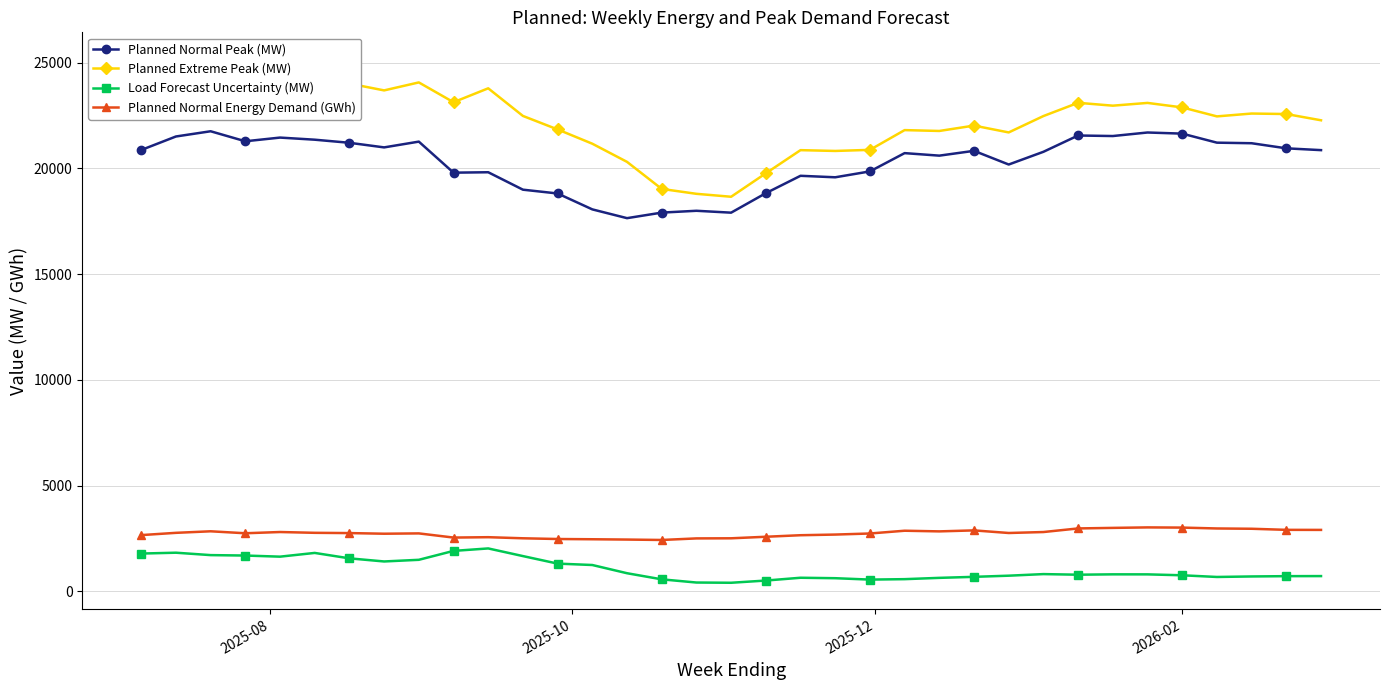

True or false: Load Forecast Uncertainty (MW) and Planned Extreme Peak (MW) intersect in this chart.

False